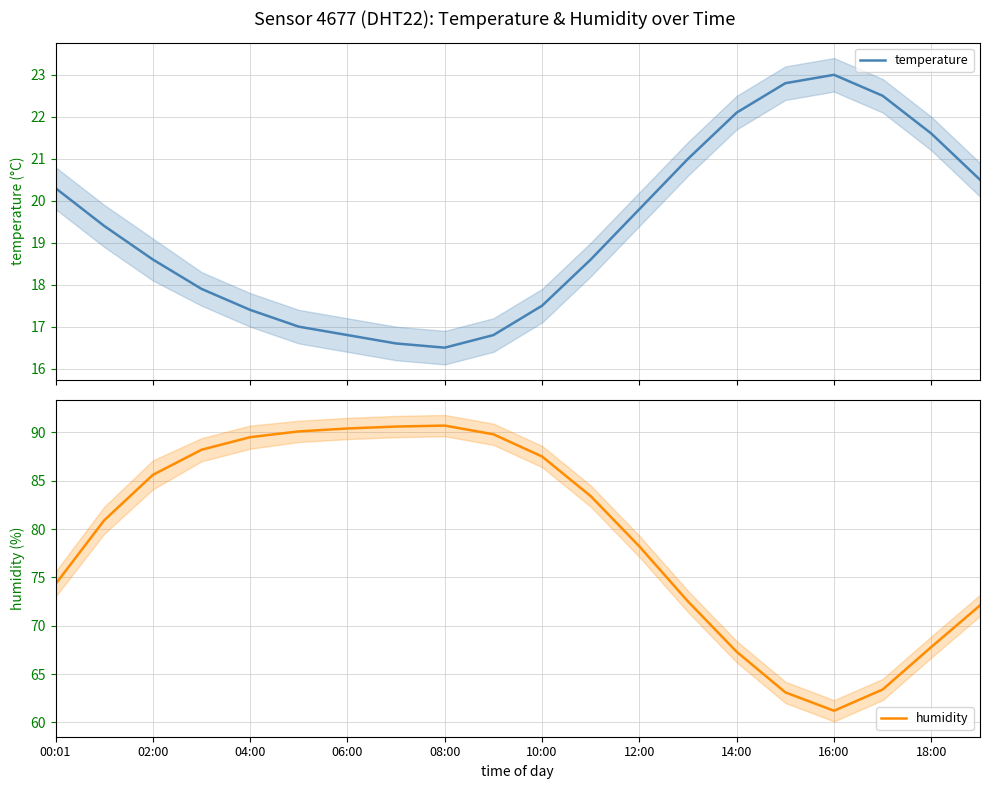

How many lines are shown in the chart?

2